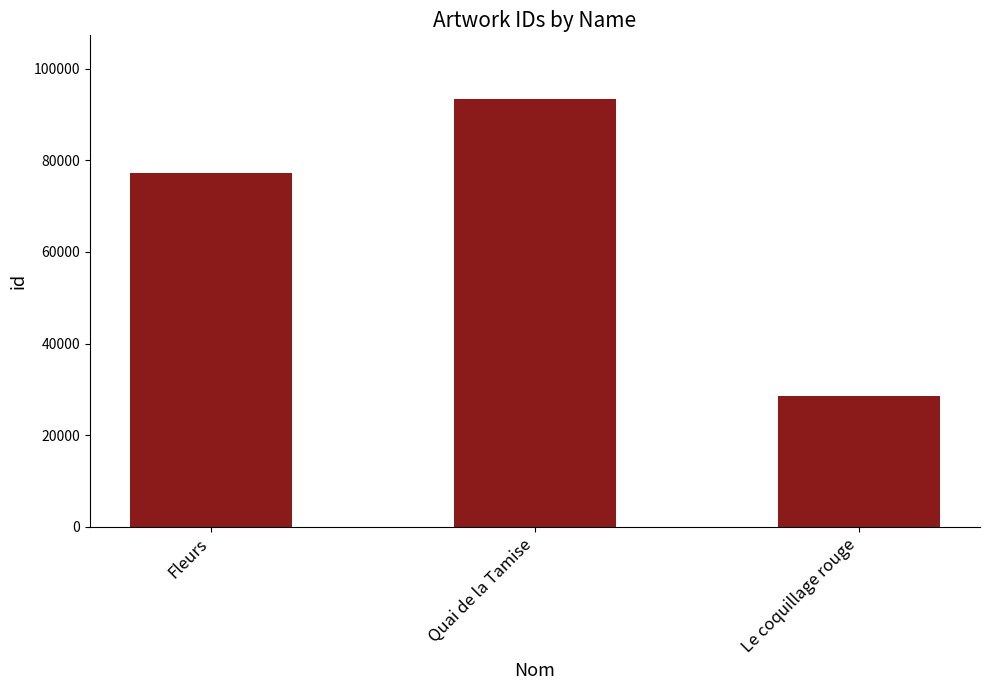

Where is the data nearest to the value 60936?

Fleurs